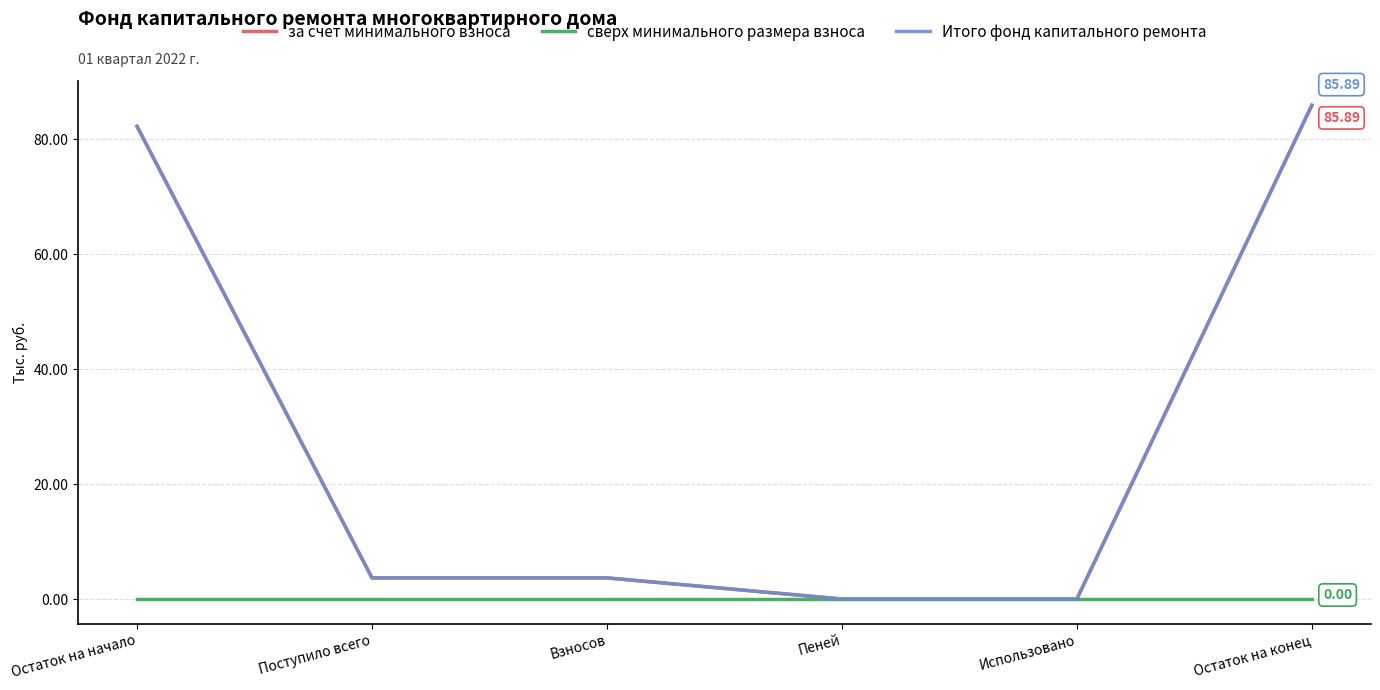

Reading left to right, list all the values displayed in this chart.

за счет минимального взноса: Остаток на начало=82.2	Поступило всего=3.7	Взносов=3.7	Пеней=0.0	Использовано=0.0	Остаток на конец=85.9
сверх минимального размера взноса: Остаток на начало=0.0	Поступило всего=0.0	Взносов=0.0	Пеней=0.0	Использовано=0.0	Остаток на конец=0.0
Итого фонд капитального ремонта: Остаток на начало=82.2	Поступило всего=3.7	Взносов=3.7	Пеней=0.0	Использовано=0.0	Остаток на конец=85.9